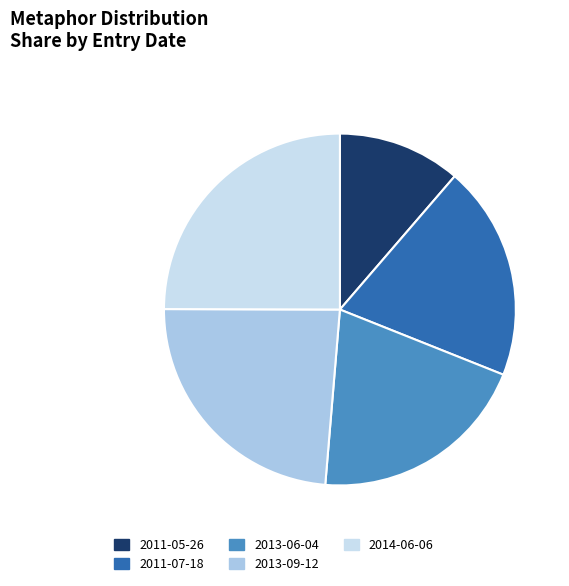

Count the number of slices in the pie.

5